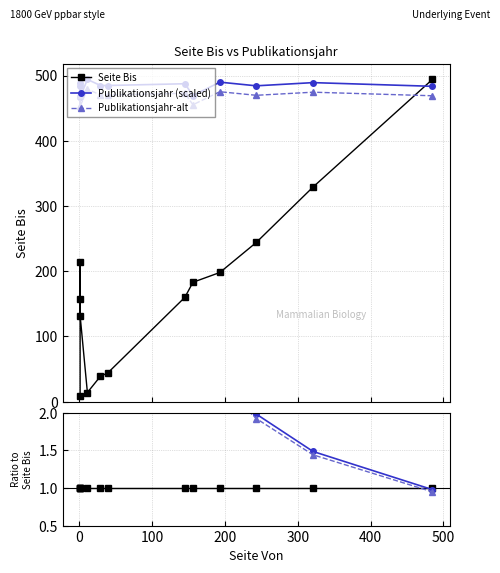

How many values in the Publikationsjahr-alt series are below 2?

3